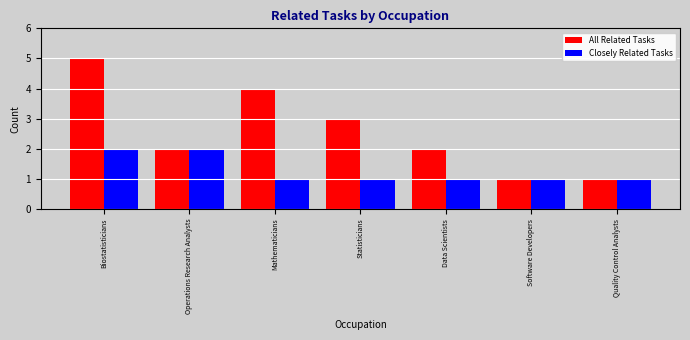

List the series in order of their peak value, lowest first.

Closely Related Tasks, All Related Tasks